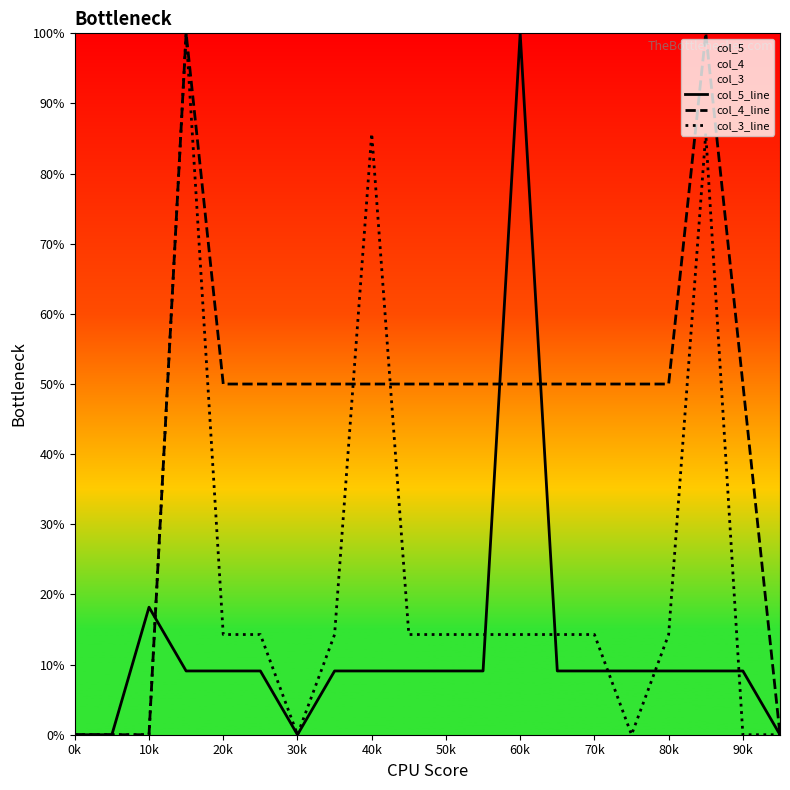

Which series ends up on top after the final intersection of col_5_line and col_4_line?

col_4_line